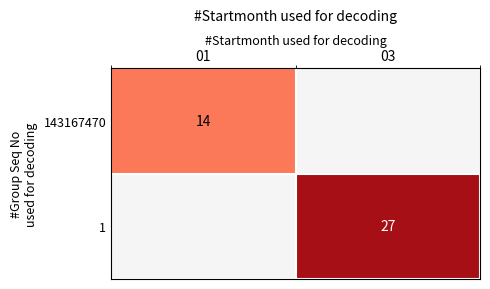

The value of 1 at 03 is 27. True or false?

True